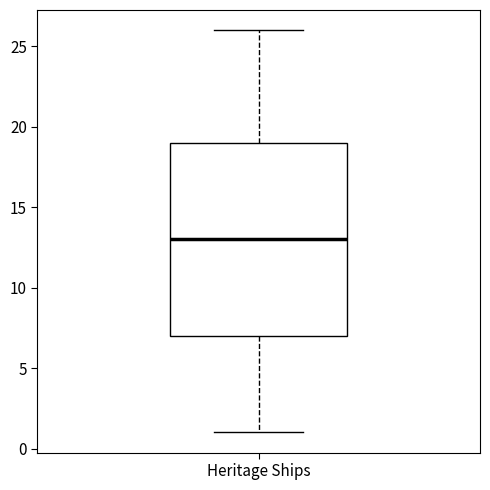

Where does the lower whisker of the box for Heritage Ships end on the y-axis? The values are not printed on the chart, so give them approximately, as read against the axis.

1